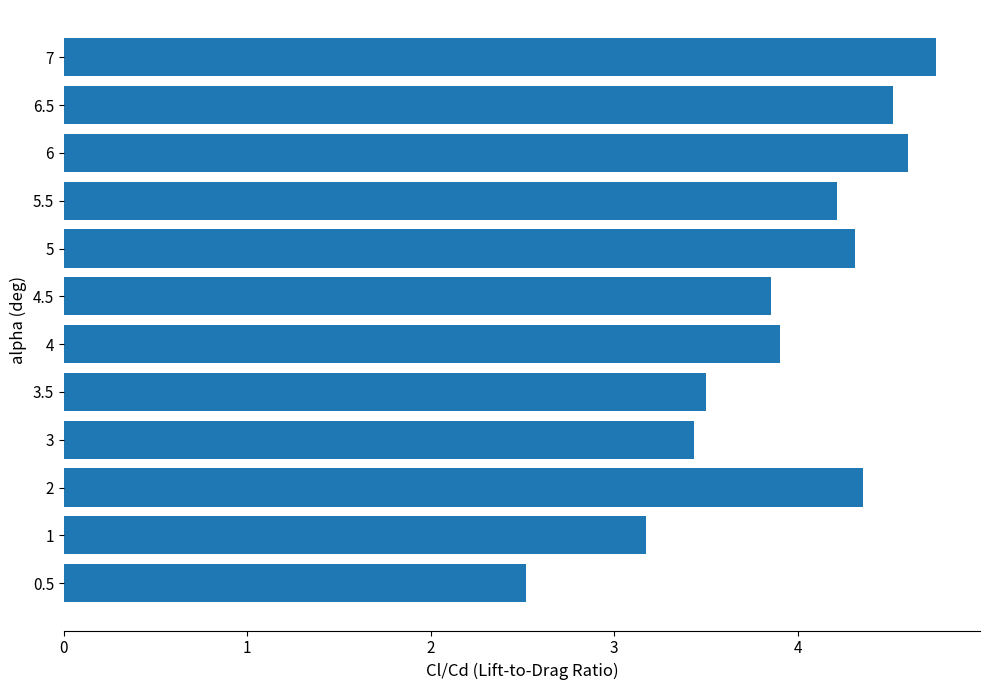

At which label is the value closest to 3?

1